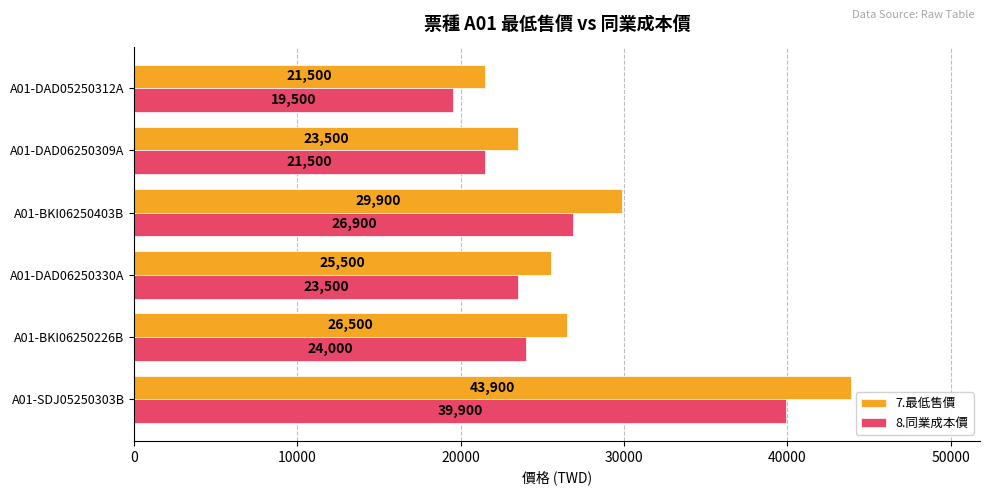

What is the difference between the second highest and minimum values in the 8.同業成本價 series?

7400